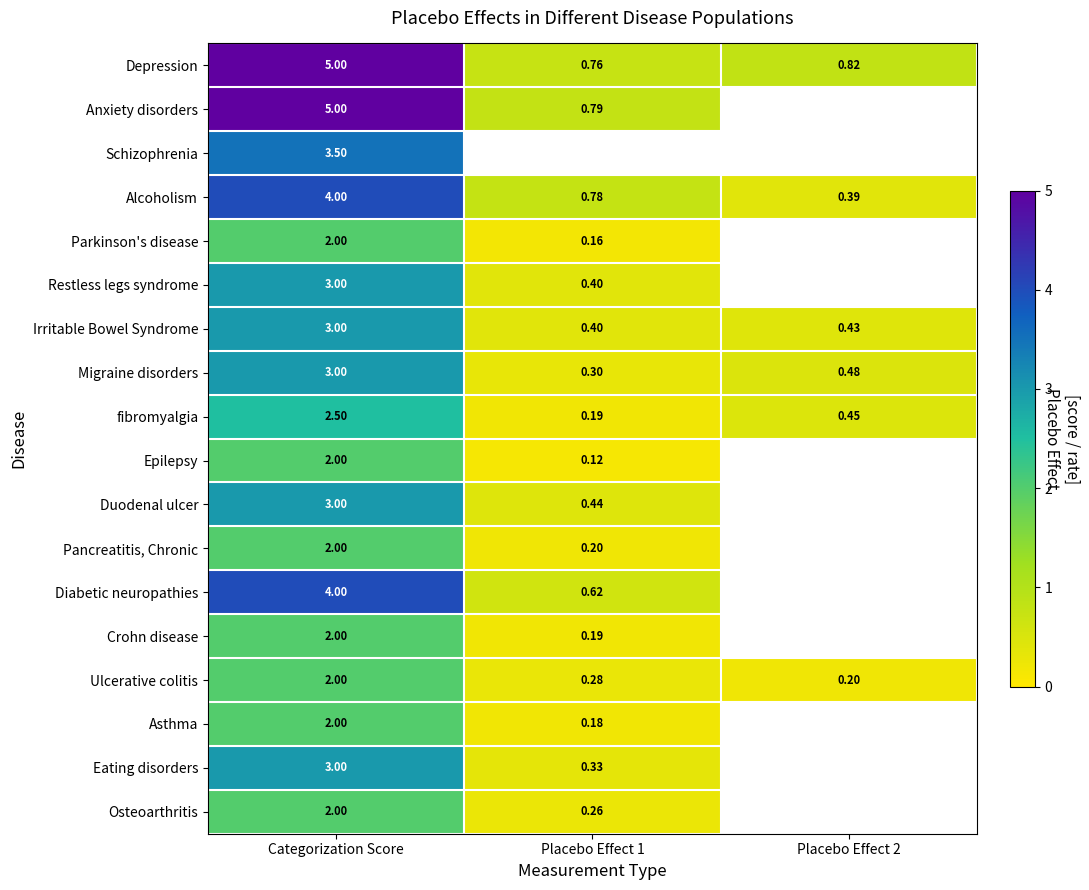

What is the smallest value displayed?

0.1